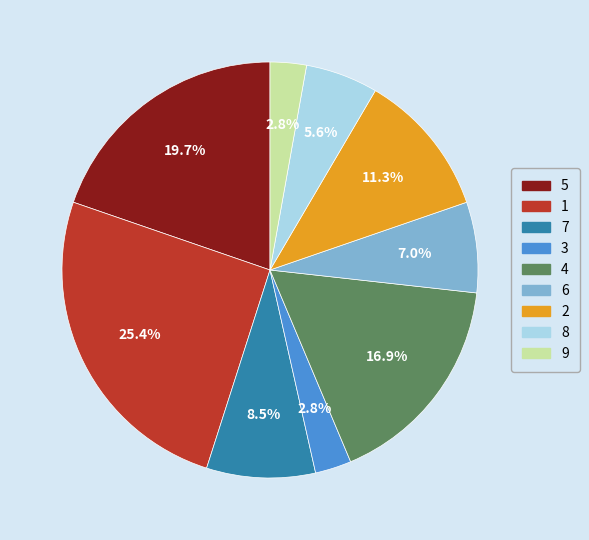

To the nearest percent, what portion does 6 represent?

7%